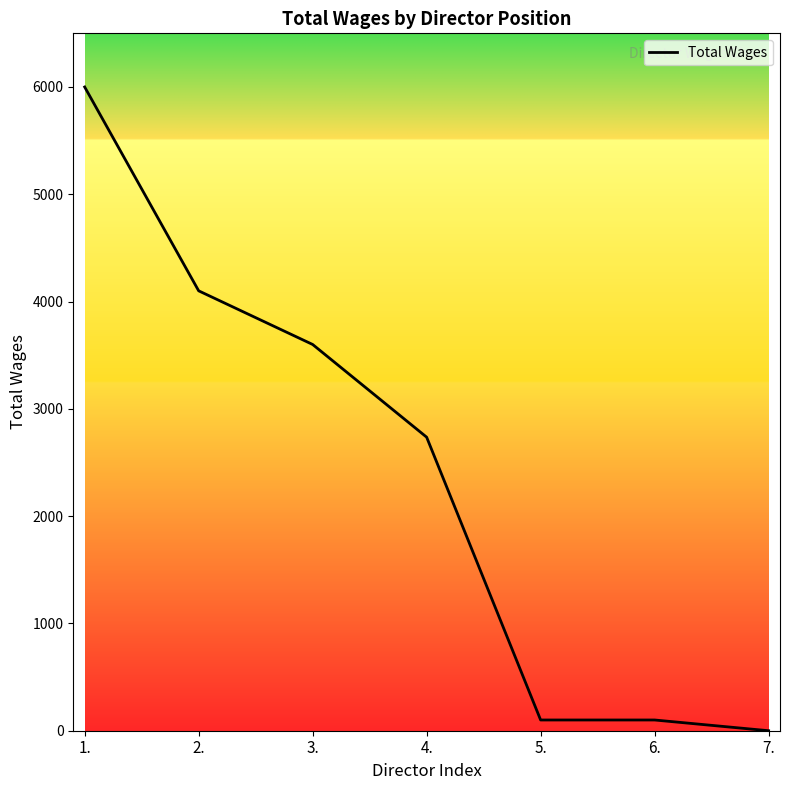

Count the number of data series in this chart.

1